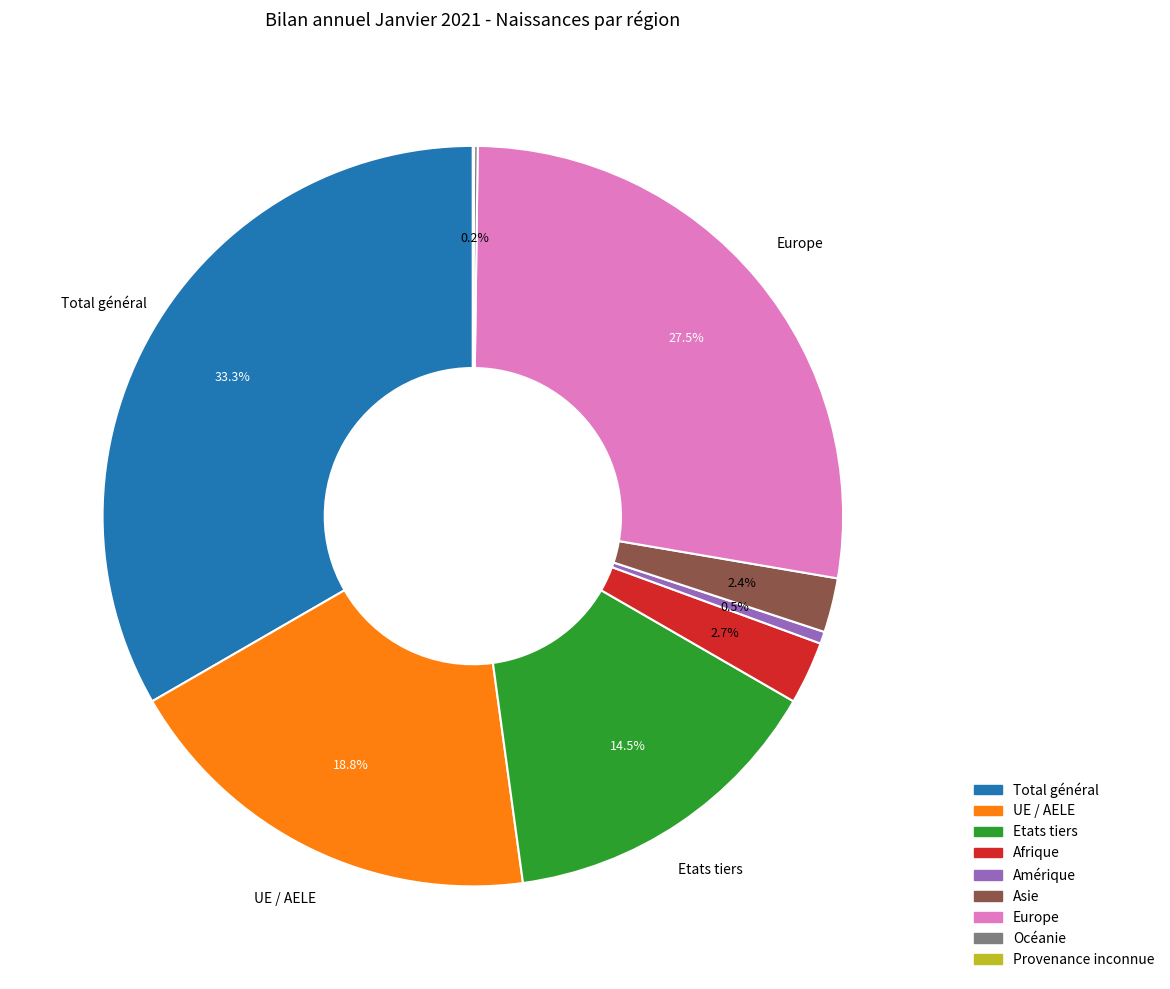

Combined, what portion of the pie is Etats tiers and Asie?

16.9%